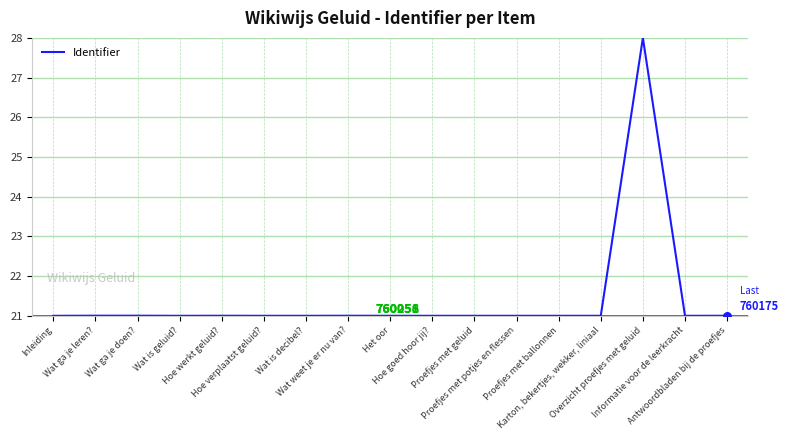

What is the ratio of the value at Hoe verplaatst geluid? to the value at Informatie voor de leerkracht?

1.0